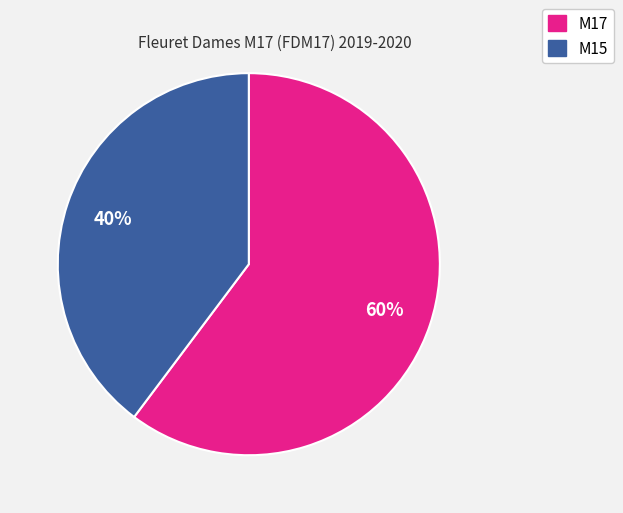

How many segments does this pie chart have?

2